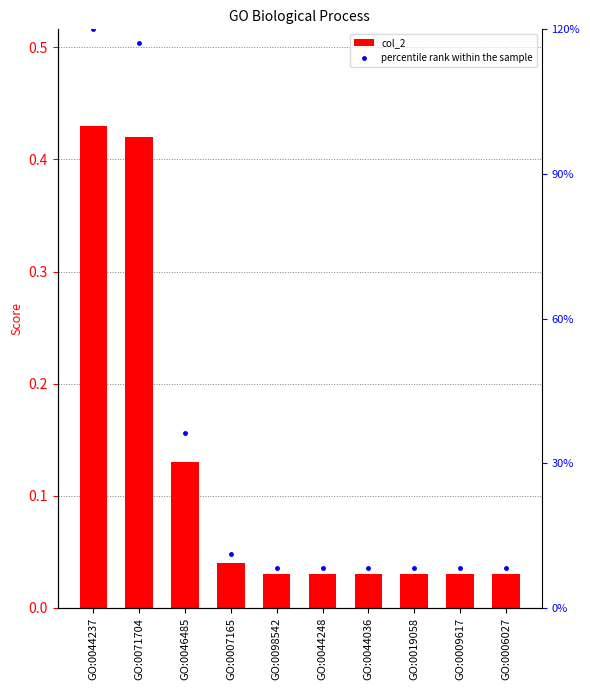

Between GO:0019058 and GO:0007165, which is larger?

GO:0007165